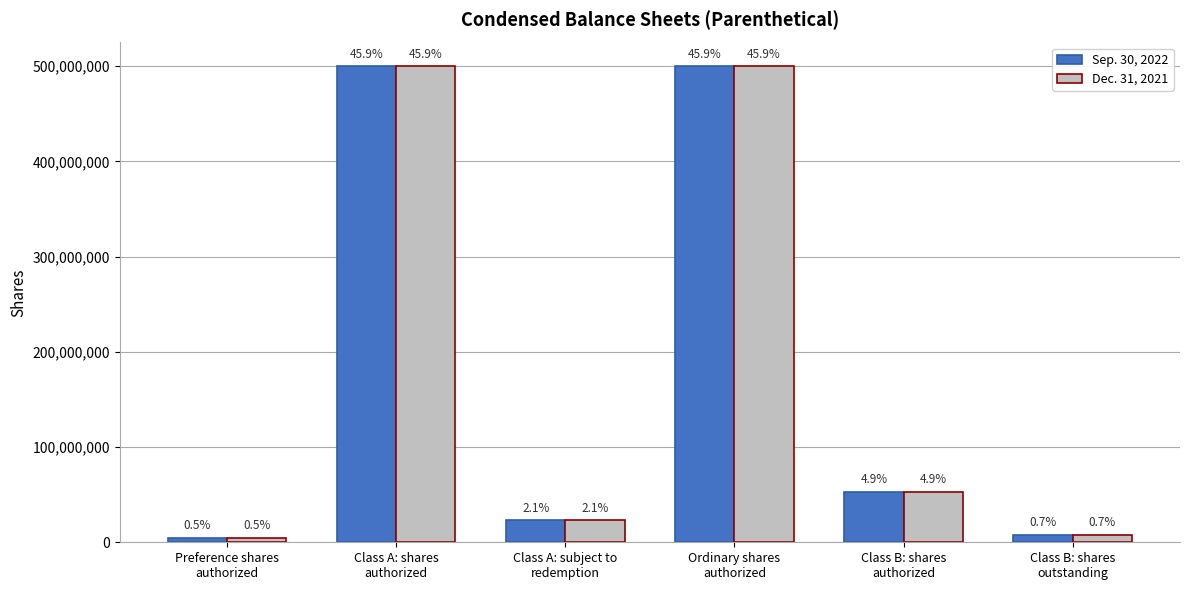

How many bars are there in total?

12